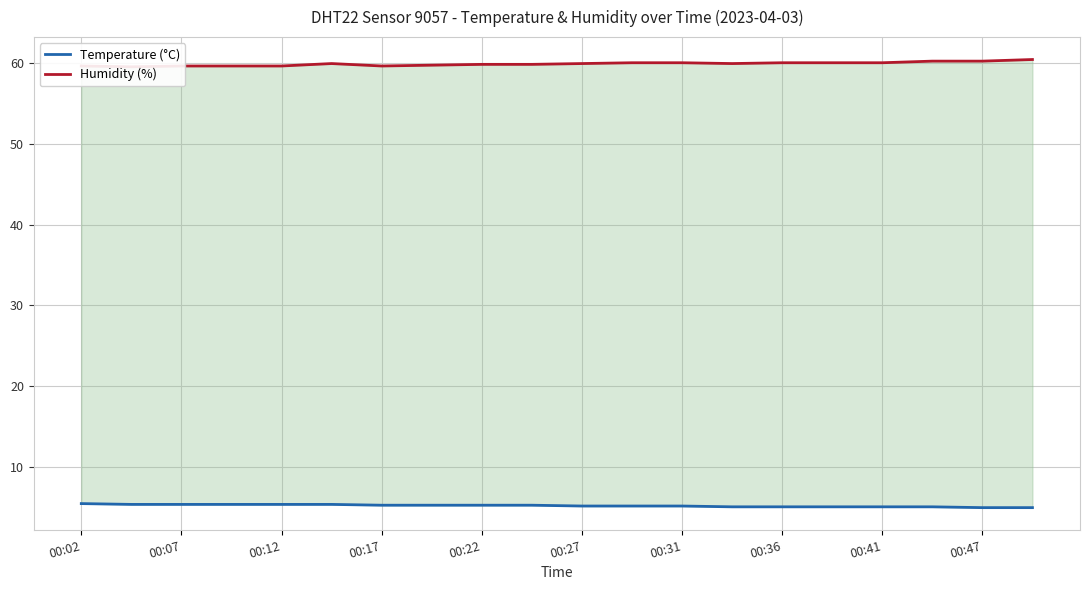

How many categories are shown in the chart?

20